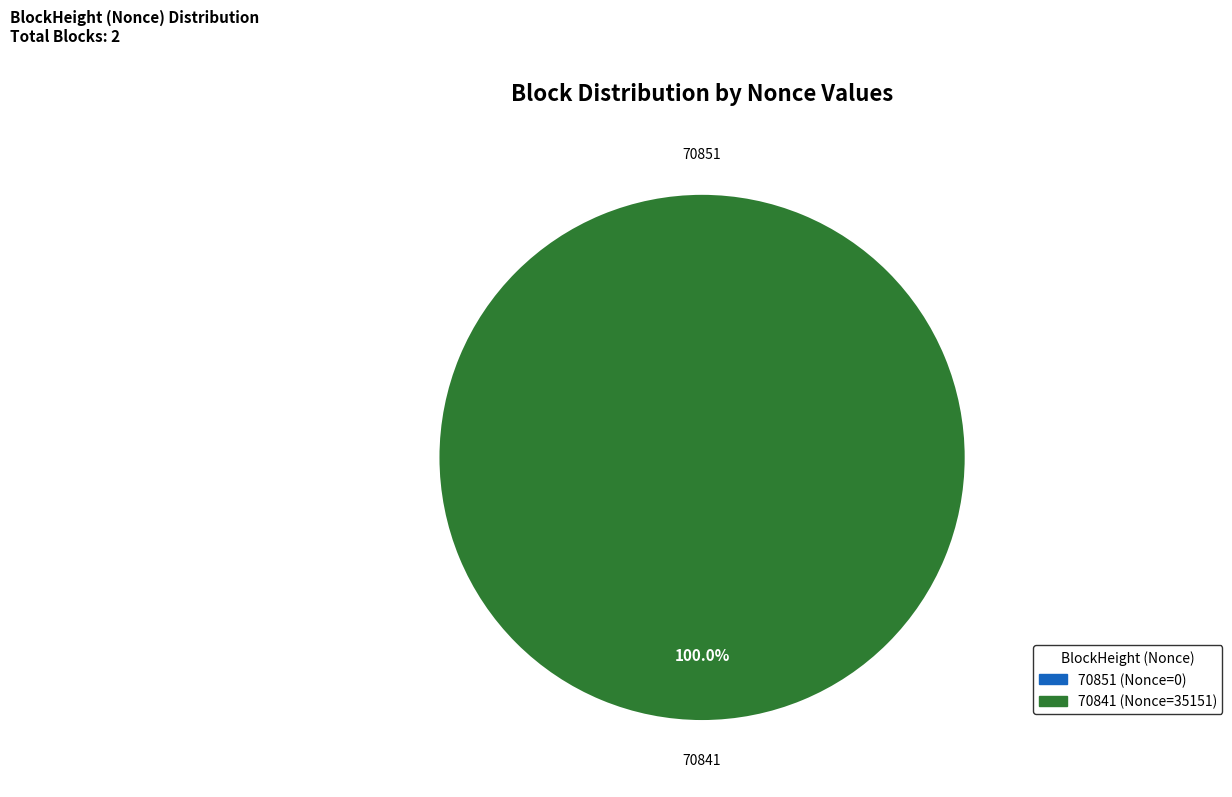

Which has a higher value, 70851 or 70841?

70841